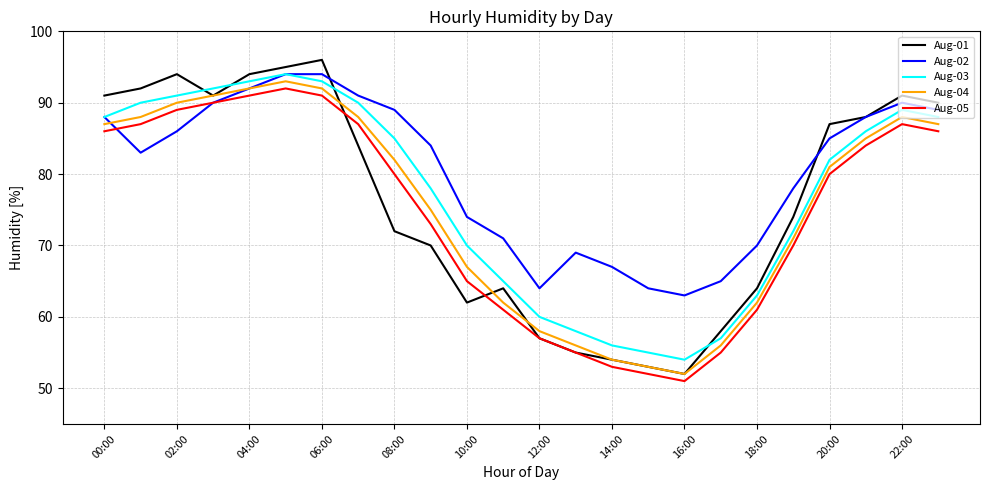

Which series has the largest range (max minus min)?

Aug-01